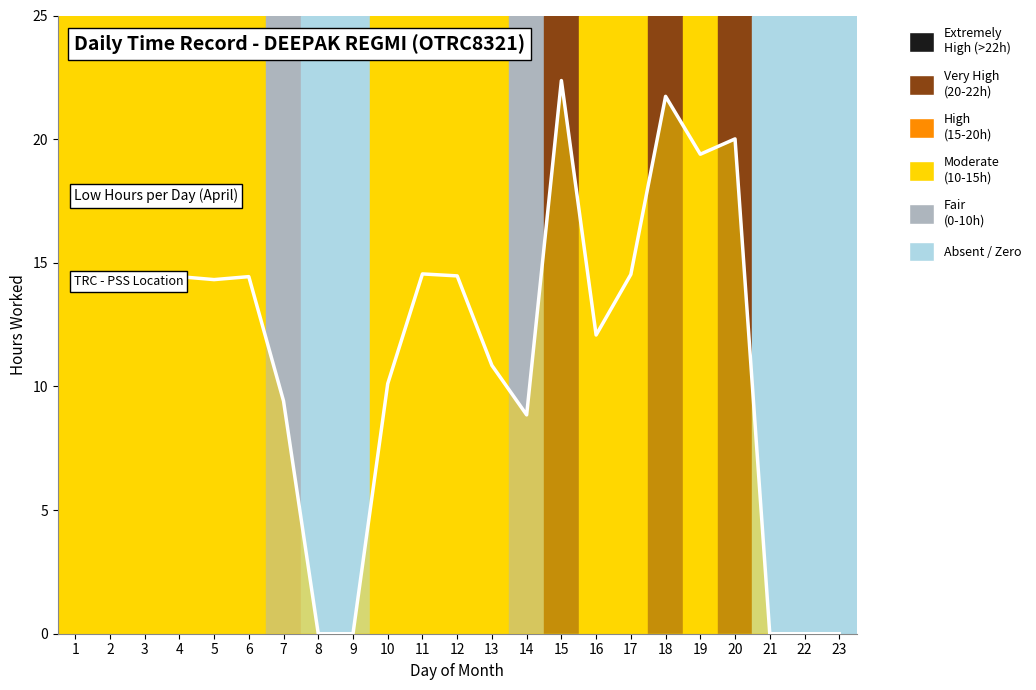

What is the approximate value at 5?

14.3